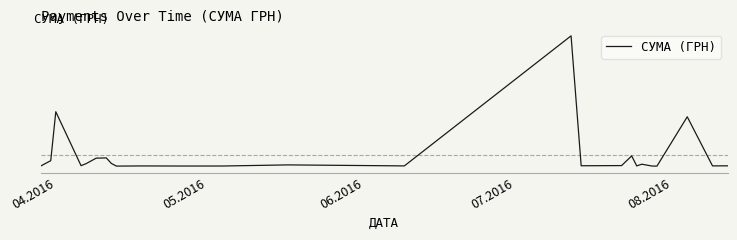

What is the value of the 2nd point from the left?

12451.2